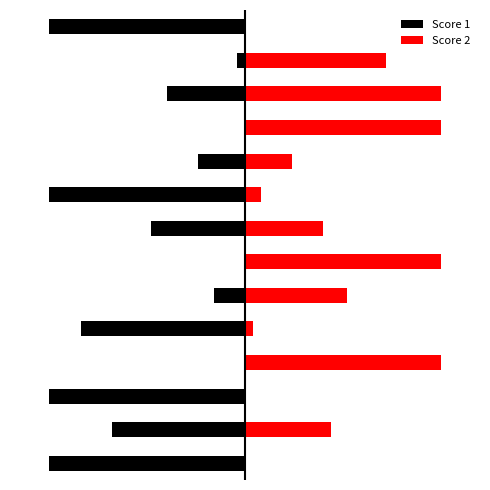

Which series has the largest total across all categories?

Score 2